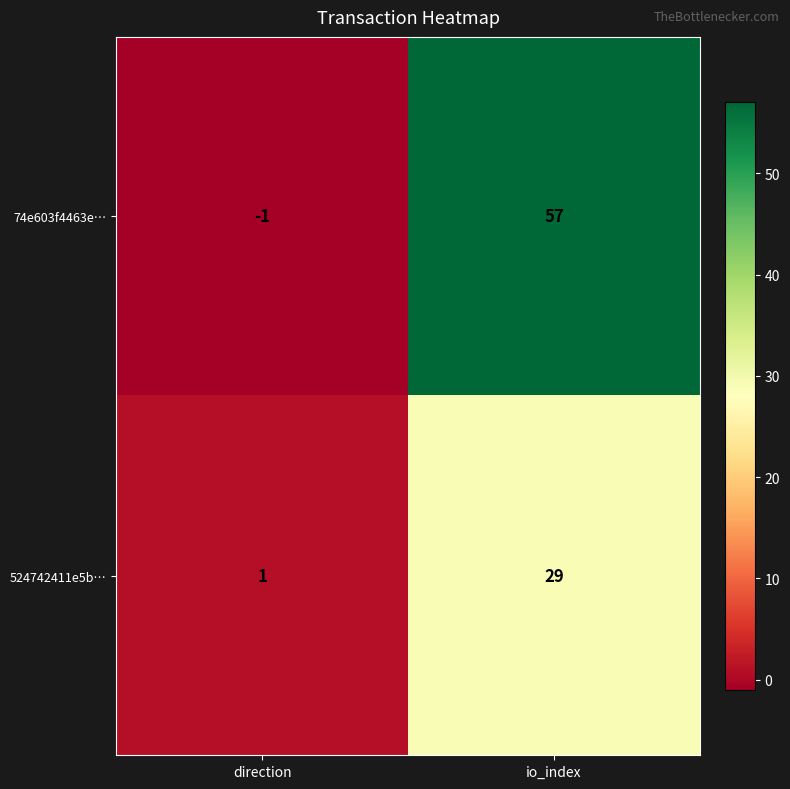

What is the average value of the 524742411e5b… series?

15